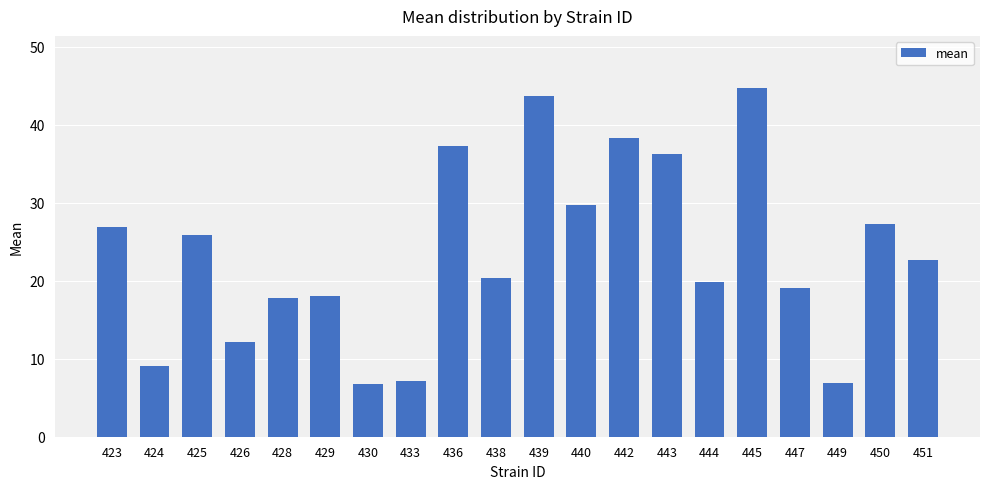

Between 449 and 438, which is larger?

438